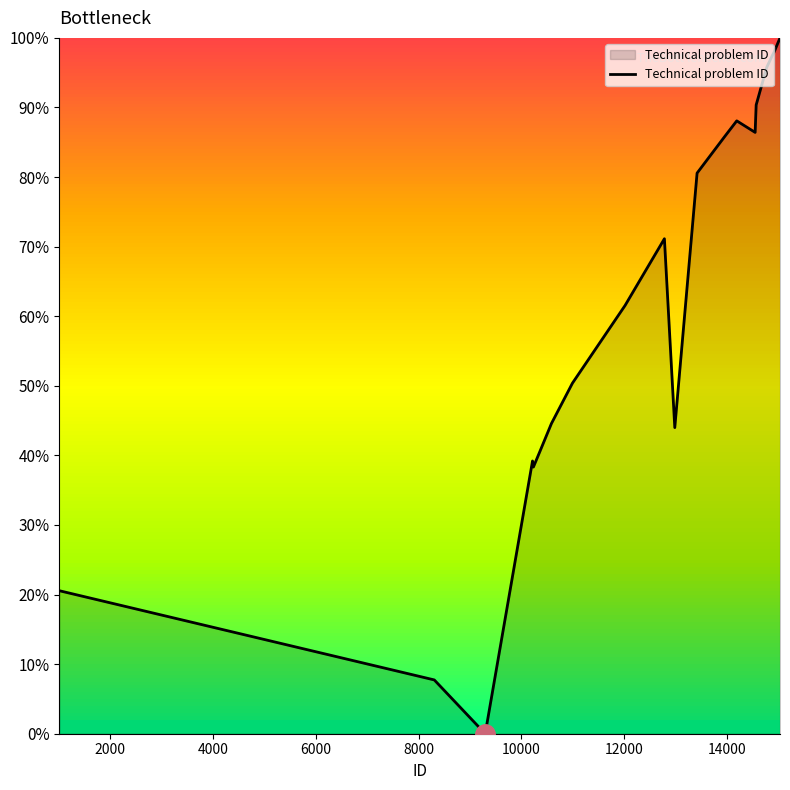

What is the maximum value shown in the chart?

100.0